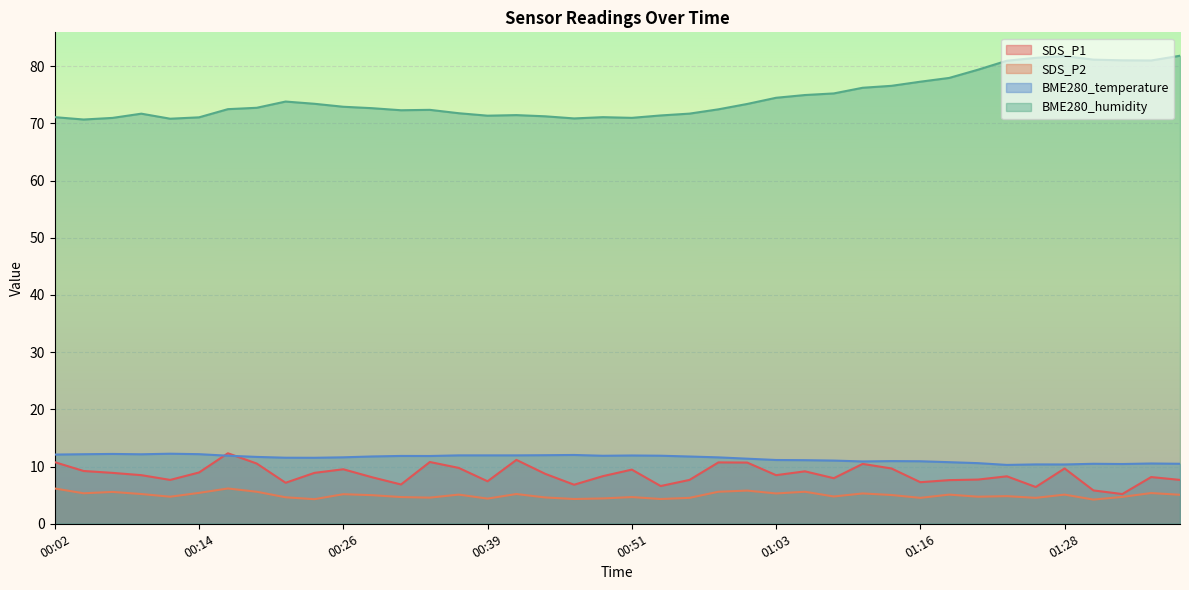

True or false: SDS_P1 has more than 1 interior local peaks.

True